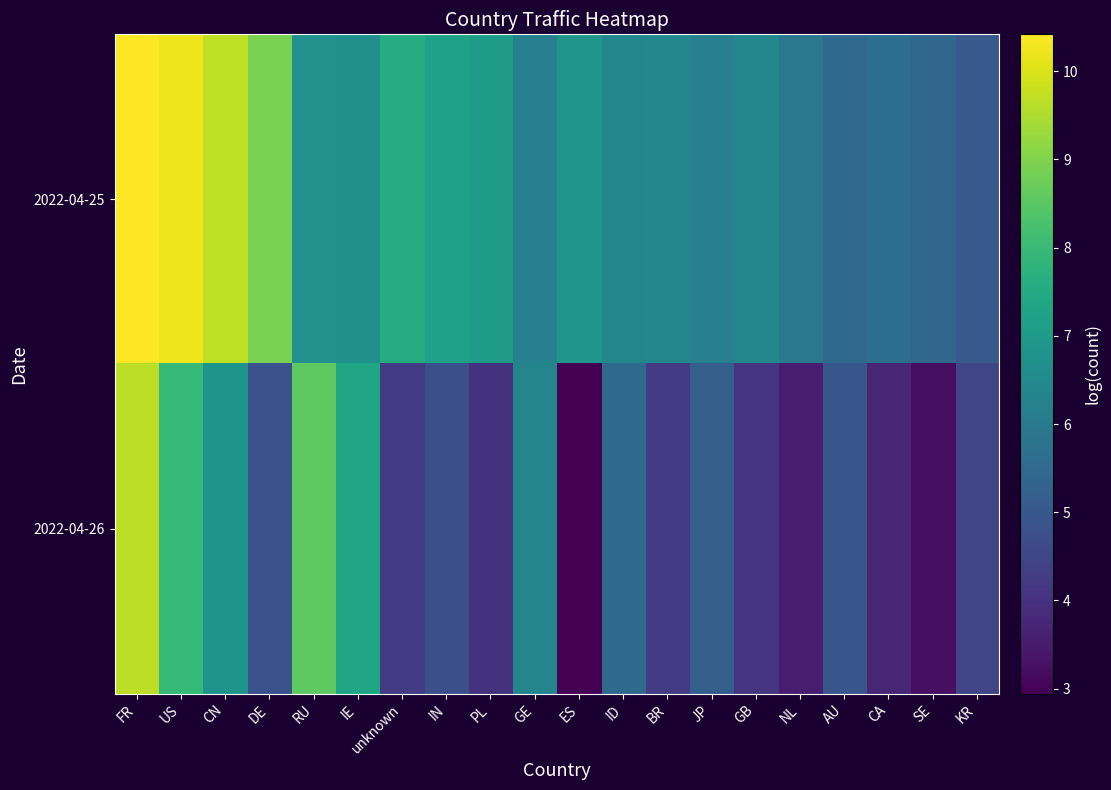

List the series in order of their overall mean, lowest first.

2022-04-26, 2022-04-25